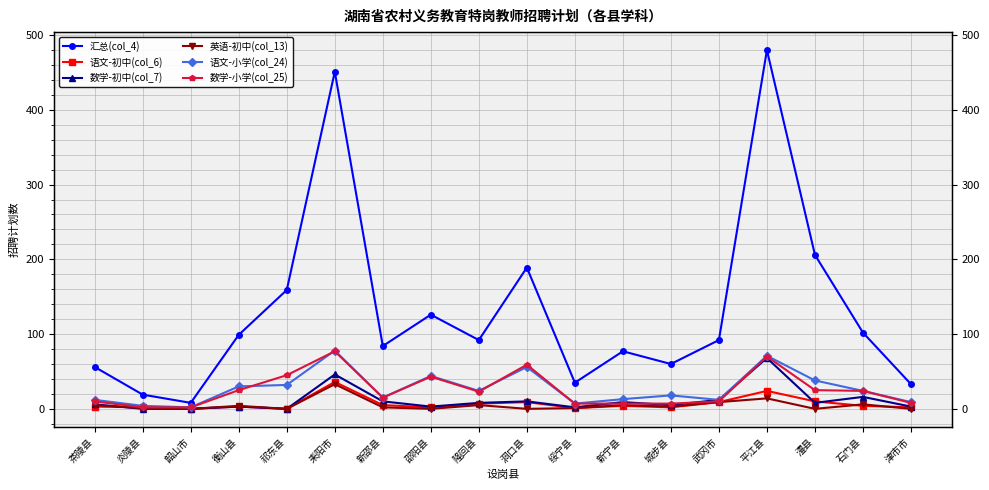

What is the greatest value displayed?

480